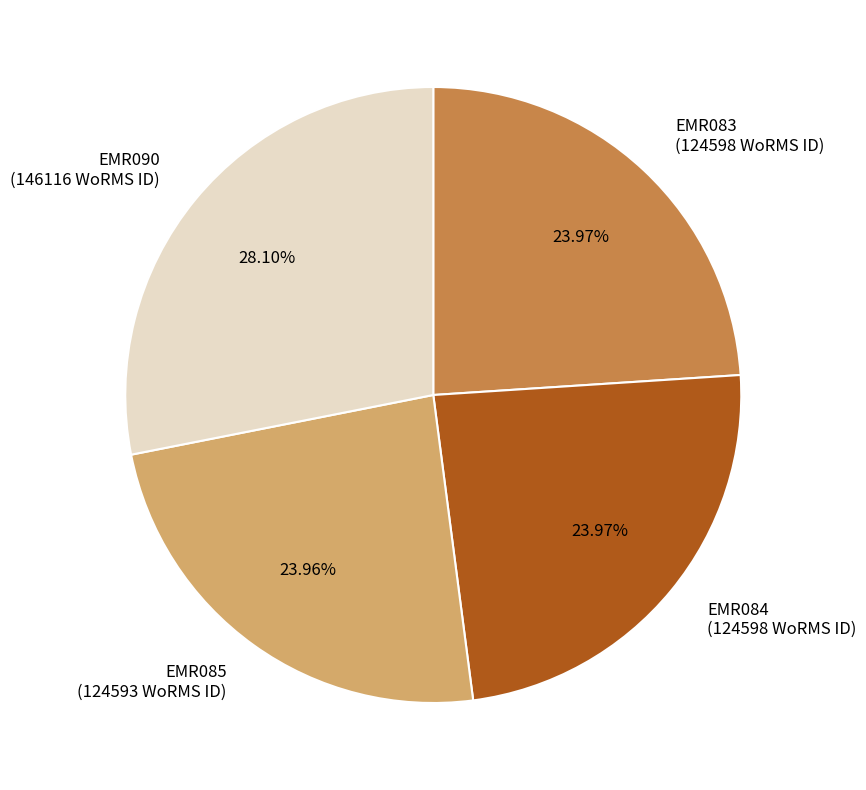

Is the sum of EMR084 (124598 WoRMS ID) and EMR083 (124598 WoRMS ID) greater than half?

No